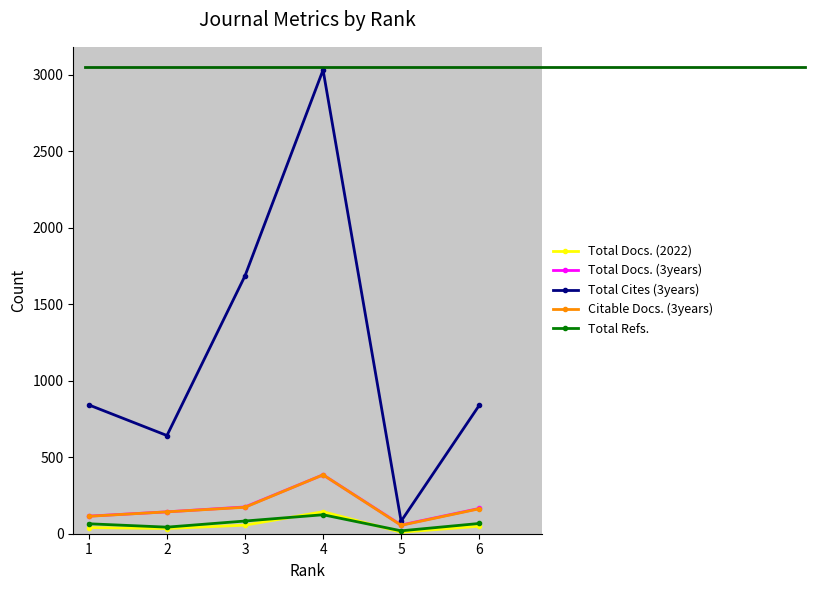

Which series has the largest range (max minus min)?

Total Cites (3years)